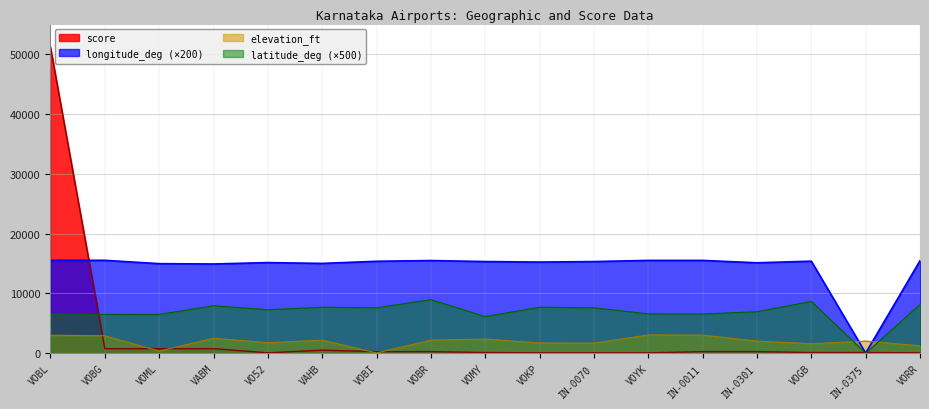

At which label does longitude_deg reach its peak?

VOBL